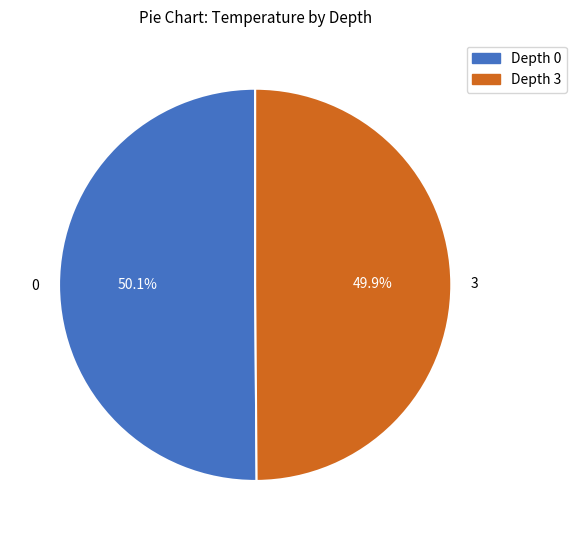

To the nearest percent, what is the average slice percentage?

50%